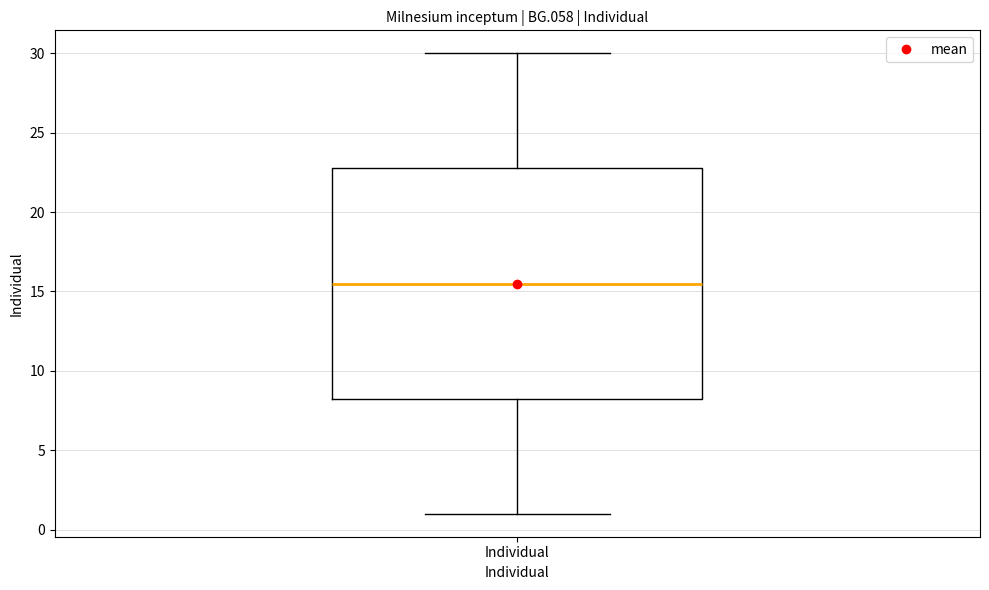

Transcribe this box plot: give where the median line is, the range the box spans, and where the two whiskers end, as read against the y-axis. The values are not printed on the chart, so give them approximately, as read against the axis.

median 15.5, box 8.5 to 23.0, whiskers 1.0 to 30.0